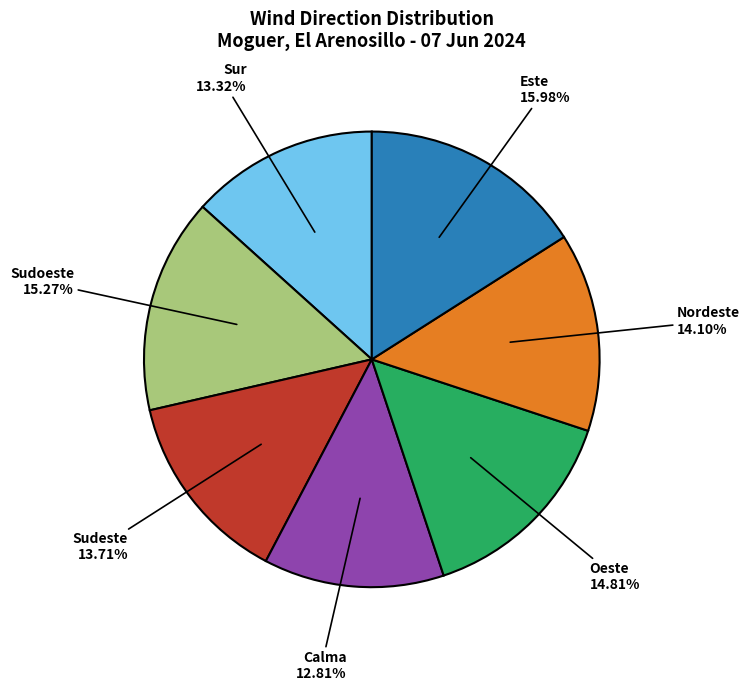

To the nearest percent, what portion does Sur represent?

13%